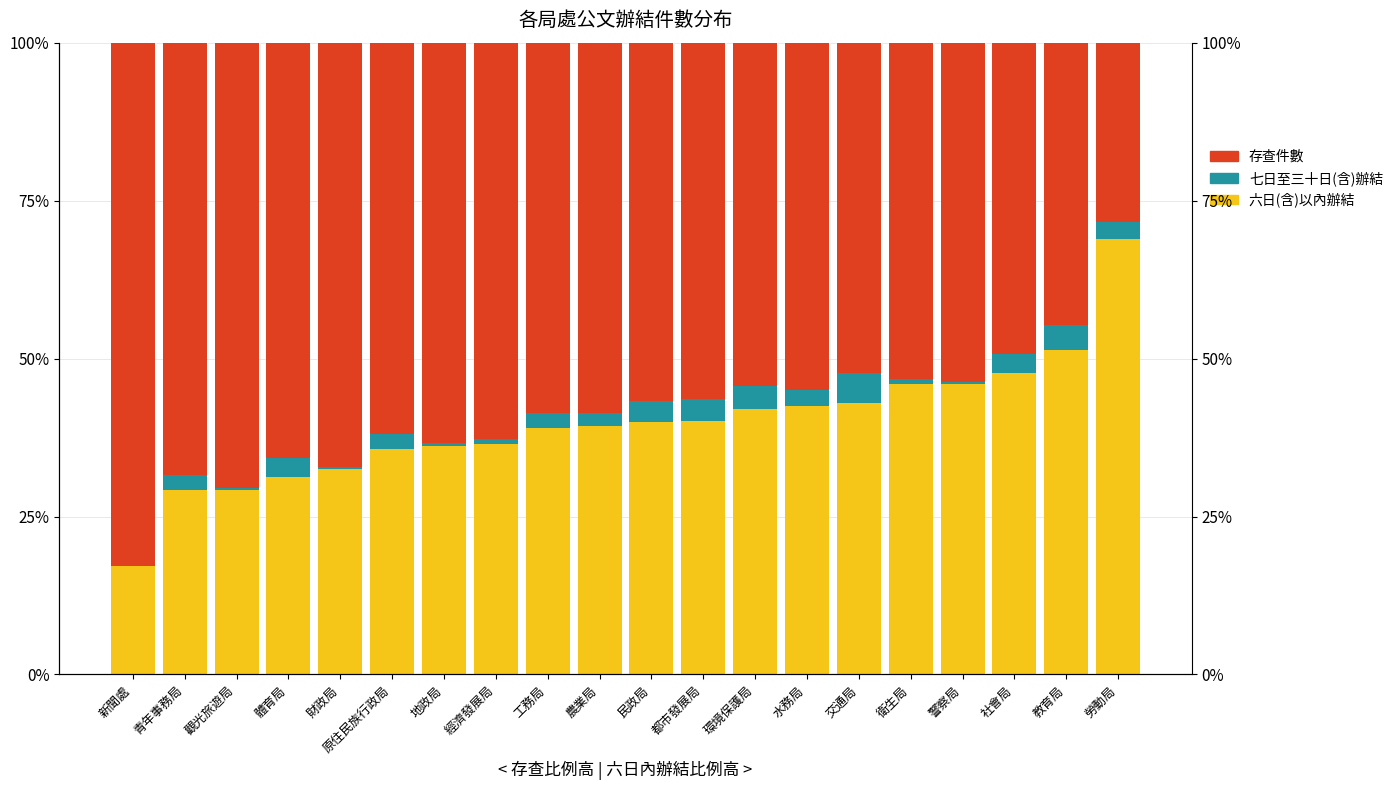

Which category has the highest value in the 七日至三十日(含)辦結 series?

交通局